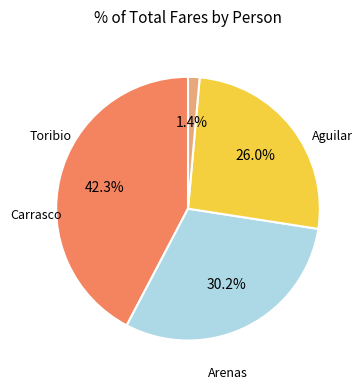

Does any single category account for the majority?

No